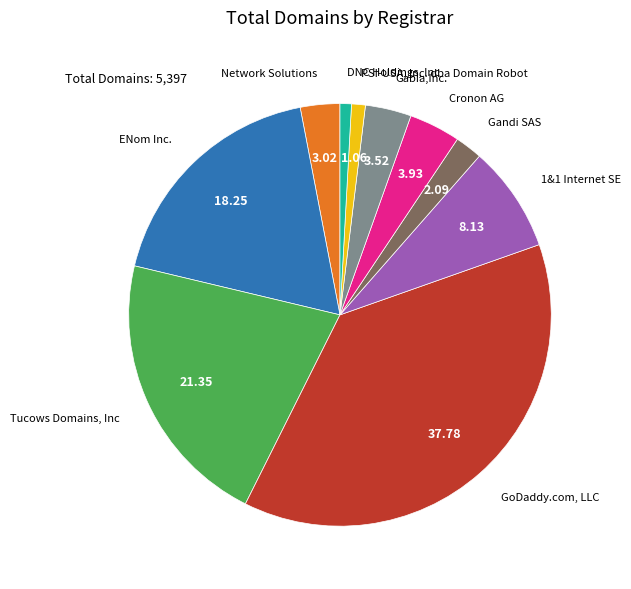

Does any single category account for the majority?

No